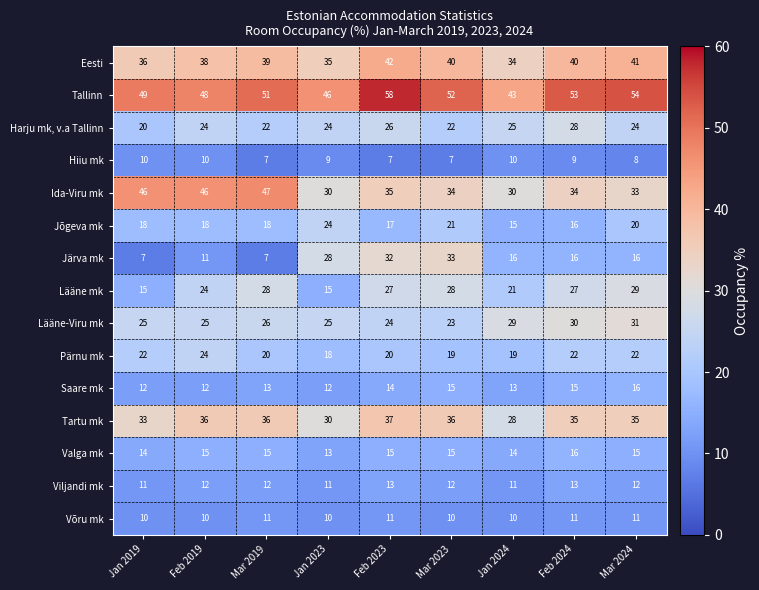

The Hiiu mk series shows 10 at Feb 2019. True or false?

True